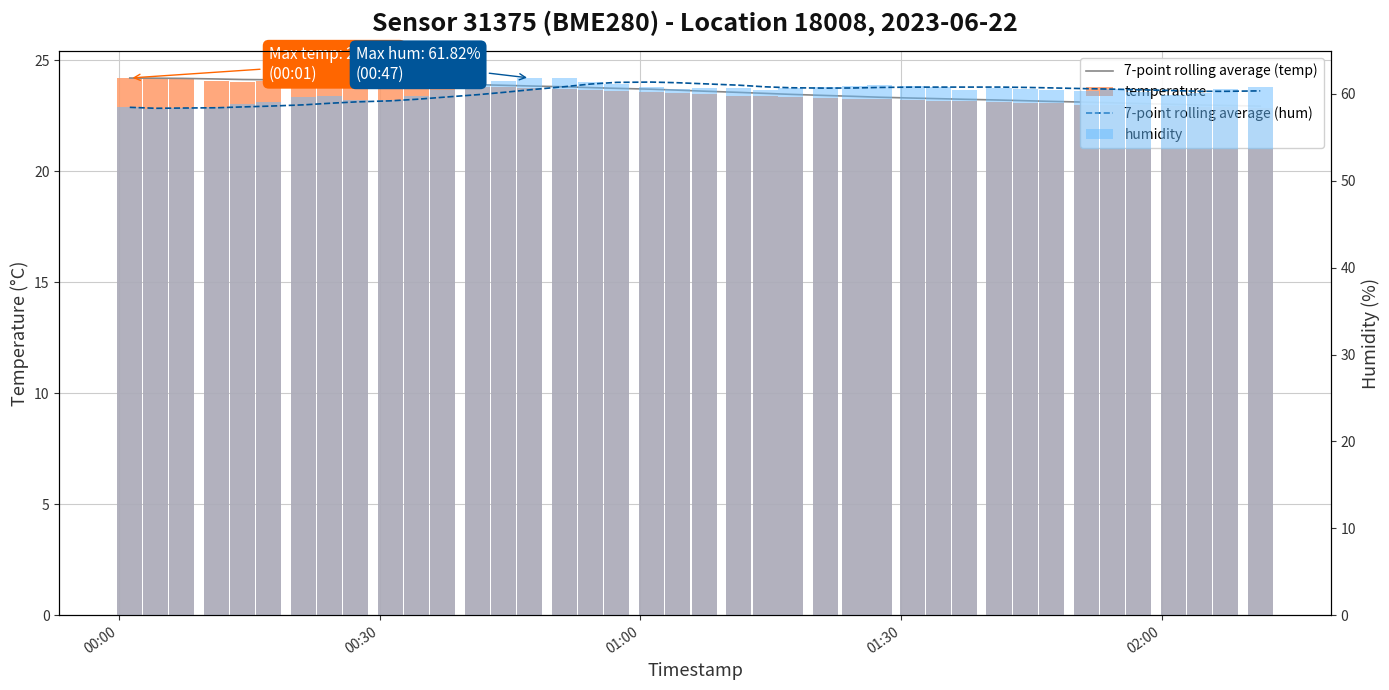

How many series are shown in this chart?

4